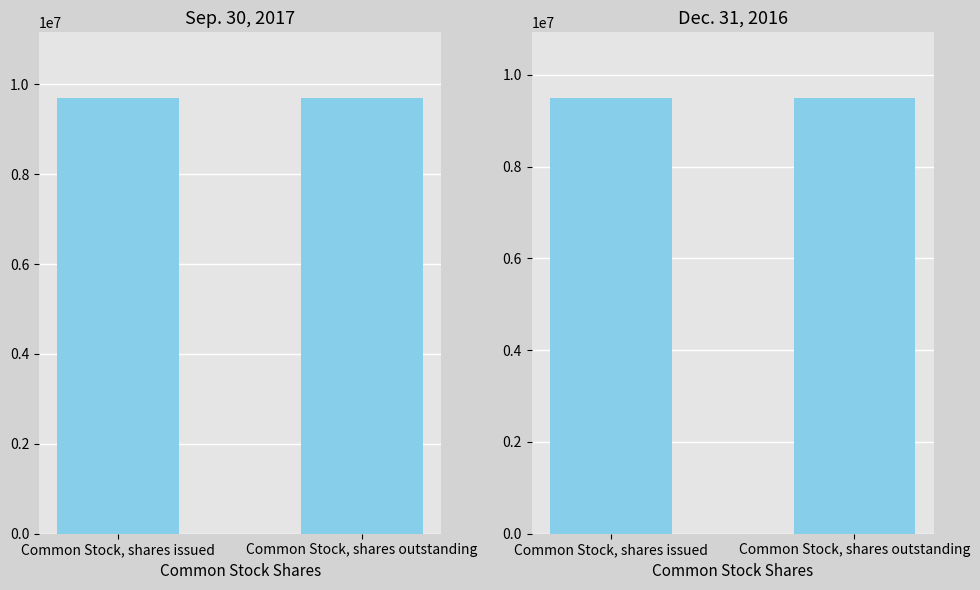

True or false: Dec. 31, 2016 has a value of 6157278 at Common Stock, shares issued.

False